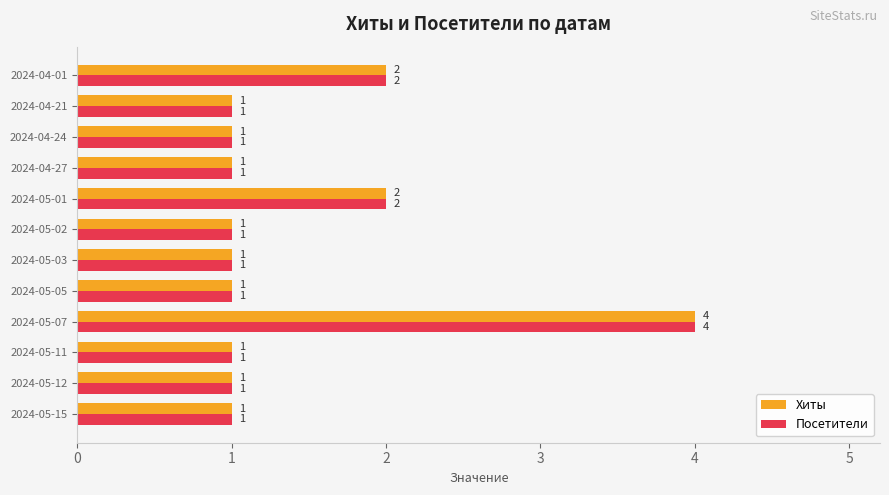

At which category is the sum across all series the highest?

2024-05-07